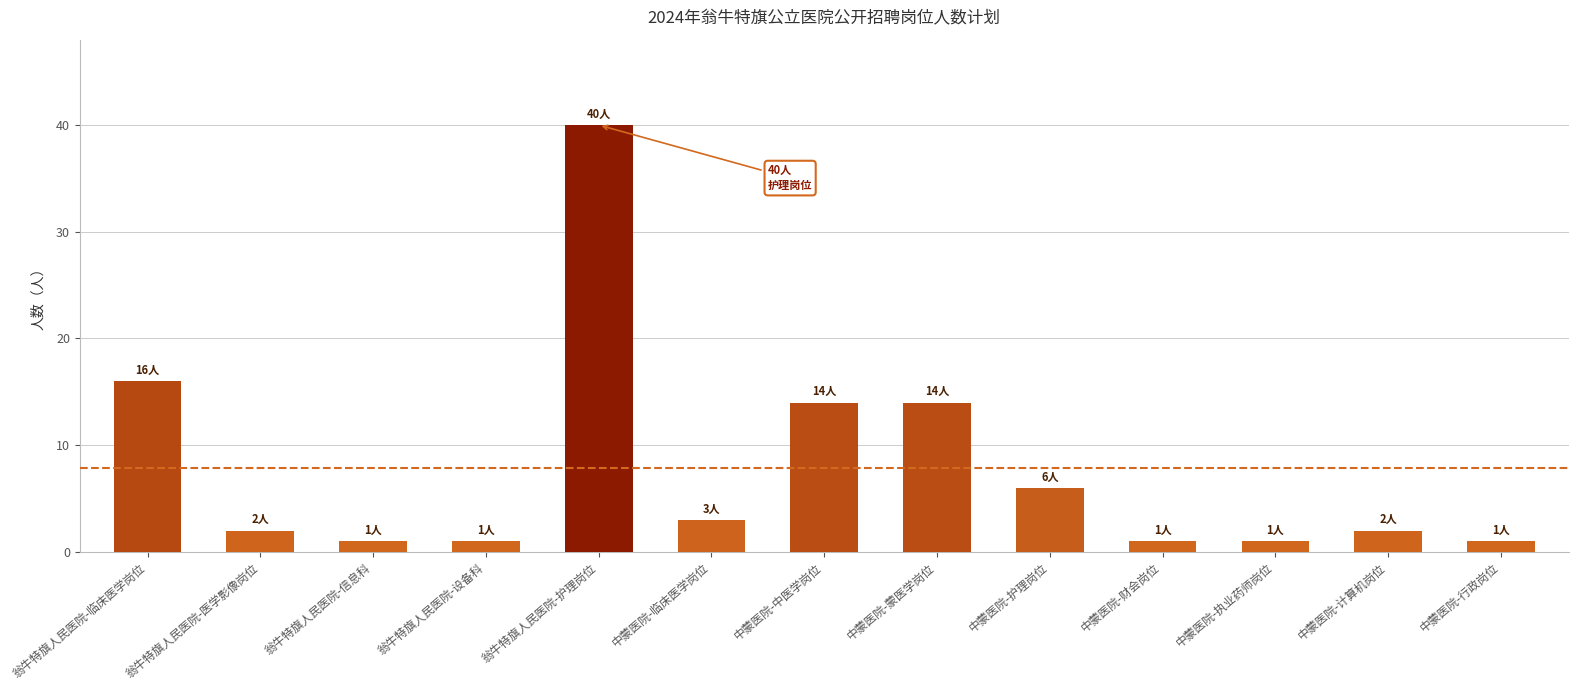

Rank the categories by value from highest to lowest.

翁牛特旗人民医院-护理岗位, 翁牛特旗人民医院-临床医学岗位, 中蒙医院-中医学岗位, 中蒙医院-蒙医学岗位, 中蒙医院-护理岗位, 中蒙医院-临床医学岗位, 翁牛特旗人民医院-医学影像岗位, 中蒙医院-计算机岗位, 翁牛特旗人民医院-信息科, 翁牛特旗人民医院-设备科, 中蒙医院-财会岗位, 中蒙医院-执业药师岗位, 中蒙医院-行政岗位